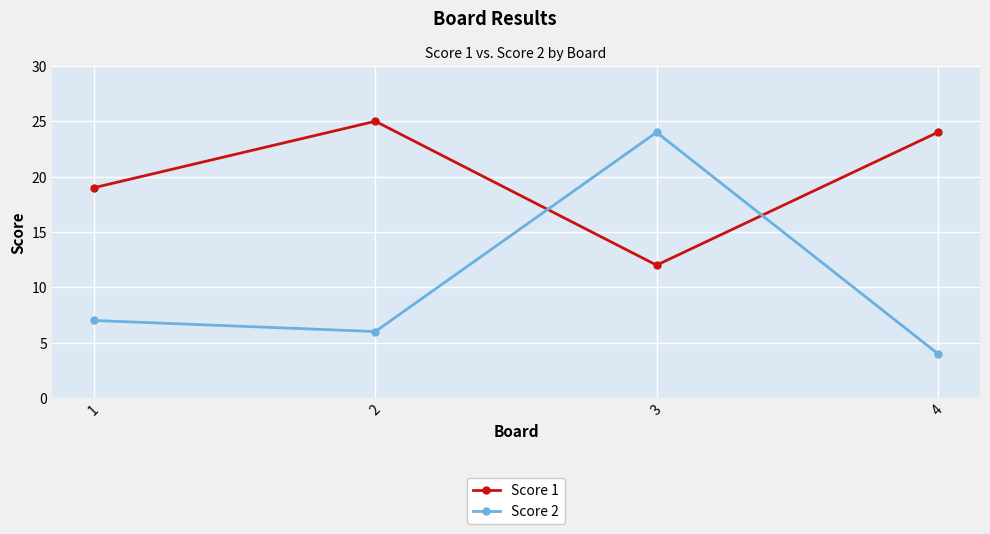

Which category has the lowest value across all series?

4